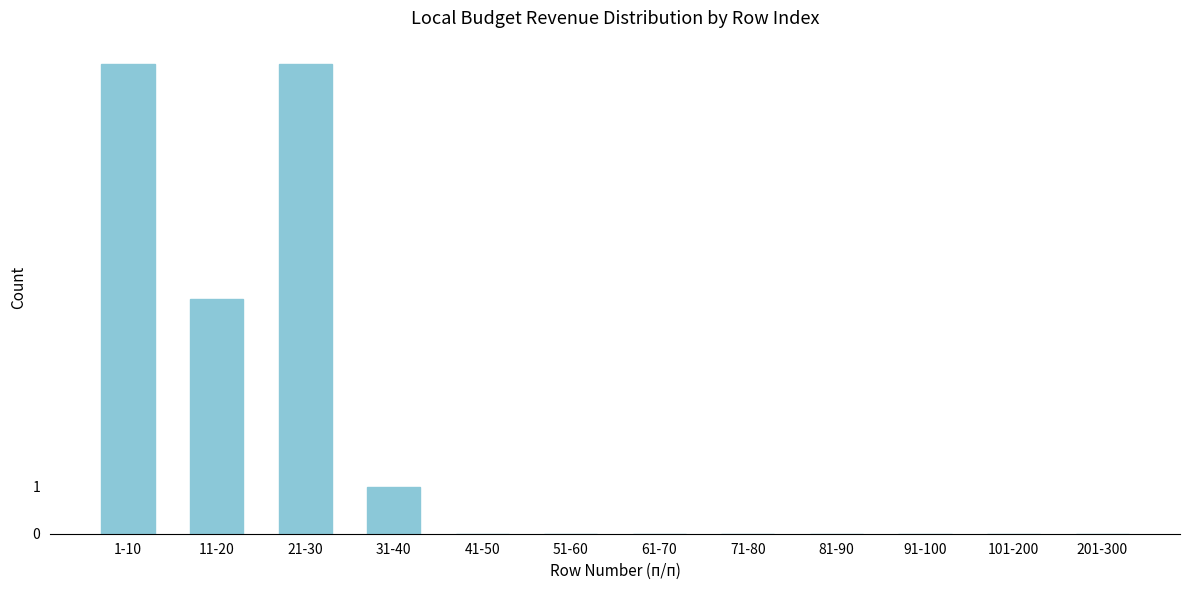

Reading right to left, transcribe all the data shown in this chart.

201-300=0	101-200=0	91-100=0	81-90=0	71-80=0	61-70=0	51-60=0	41-50=0	31-40=1	21-30=10	11-20=5	1-10=10